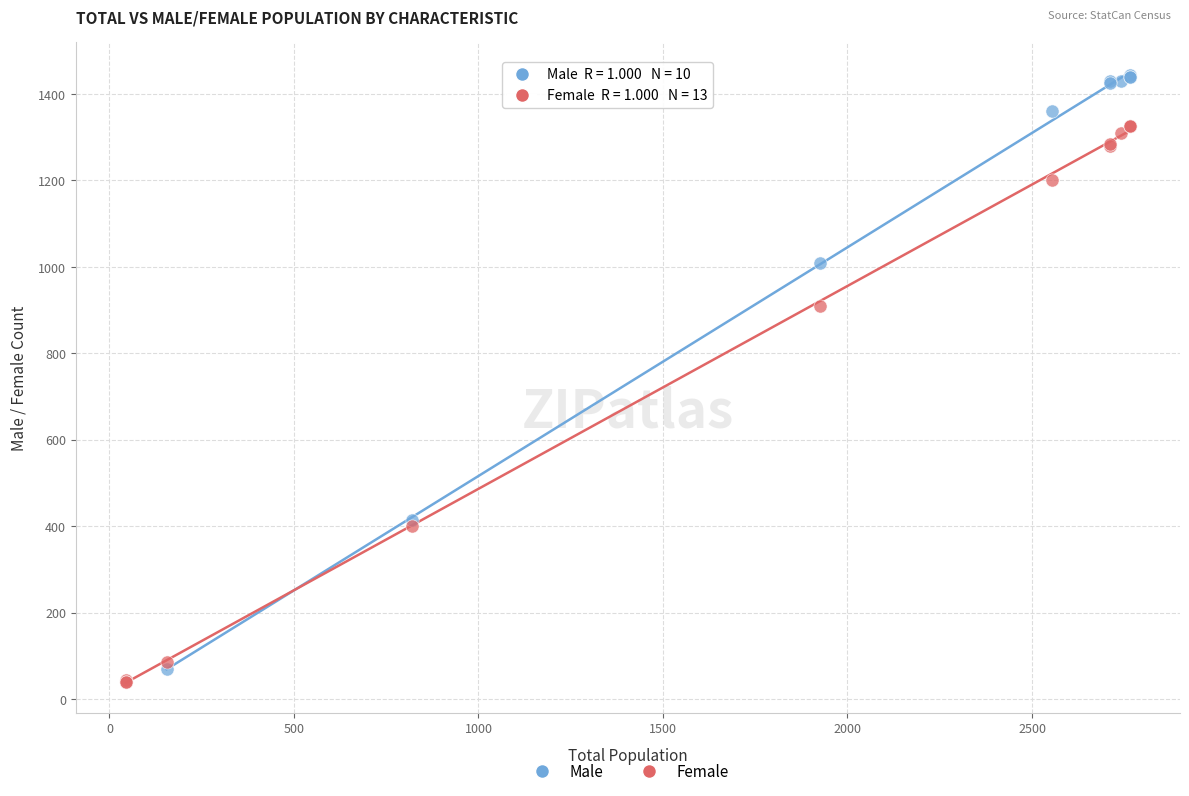

Which series reaches the maximum Y coordinate?

Male